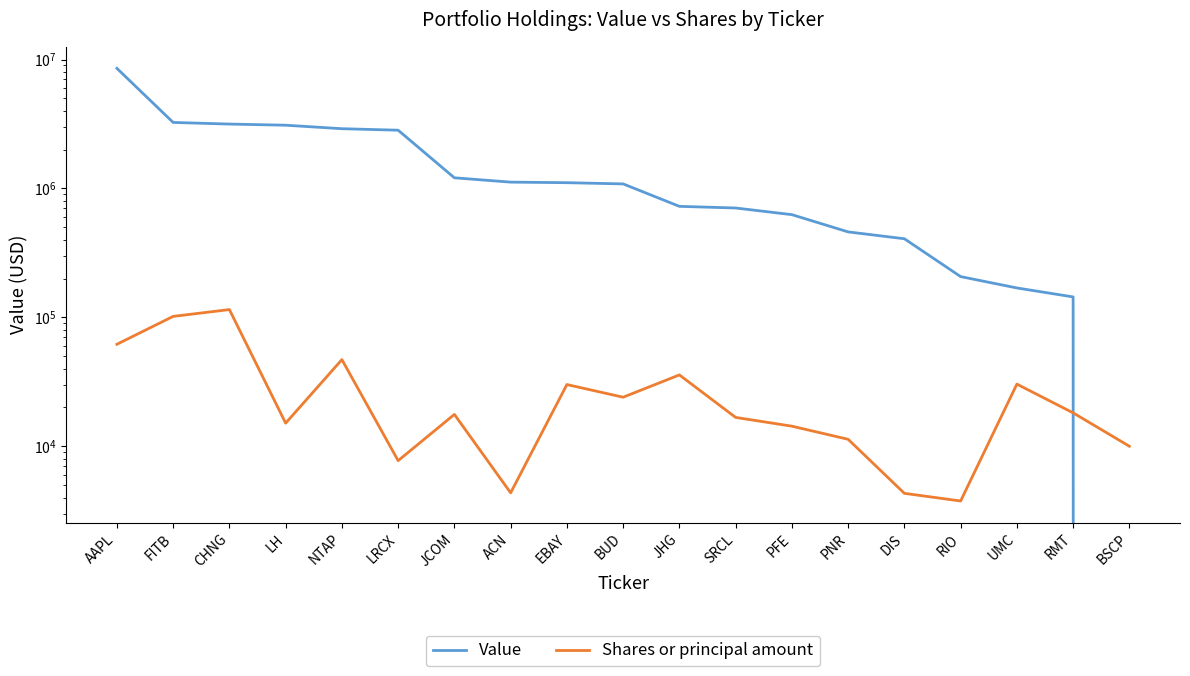

Which label corresponds to the smallest value in the chart?

BSCP